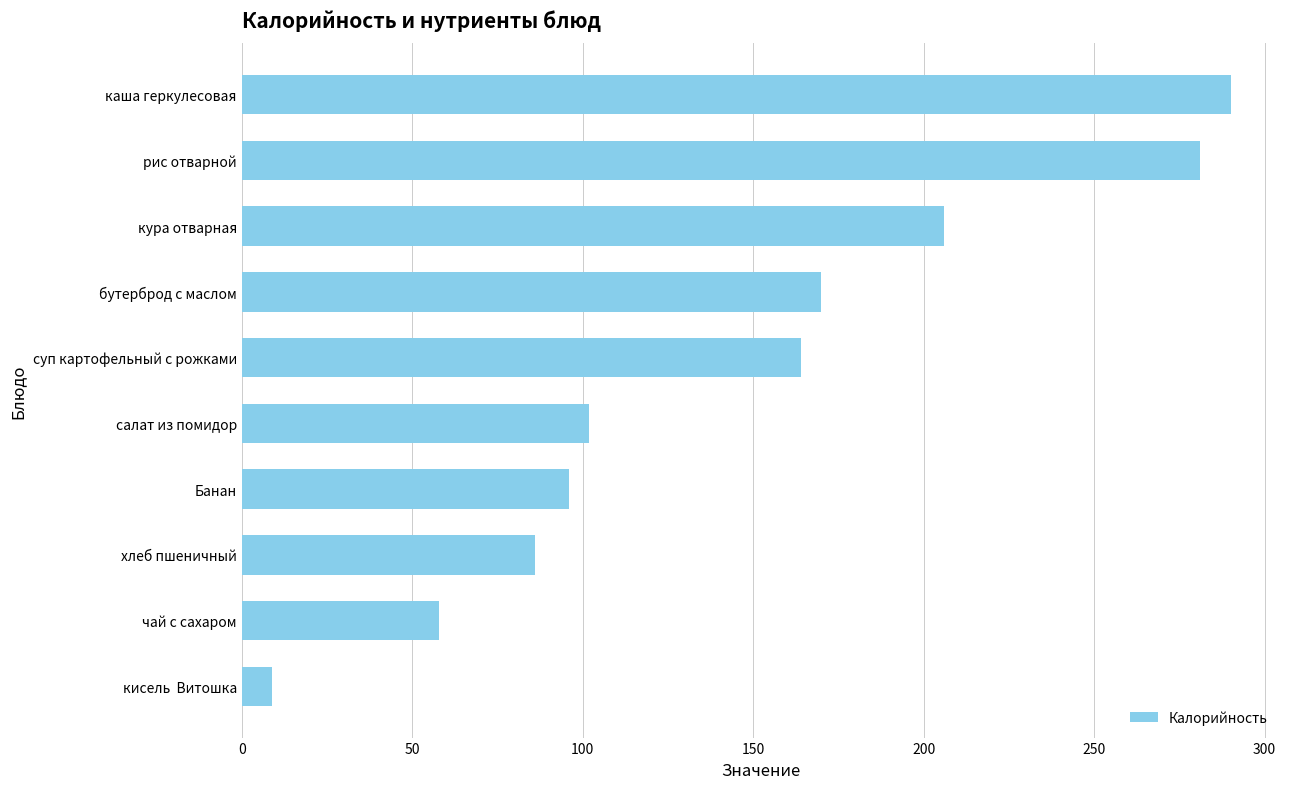

Reading bottom to top, what are all the values shown in this chart?

кисель  Витошка=9	чай с сахаром=58	хлеб пшеничный=86	Банан=96	салат из помидор=102	суп картофельный с рожками=164	бутерброд с маслом=170	кура отварная=206	рис отварной=281	каша геркулесовая=290